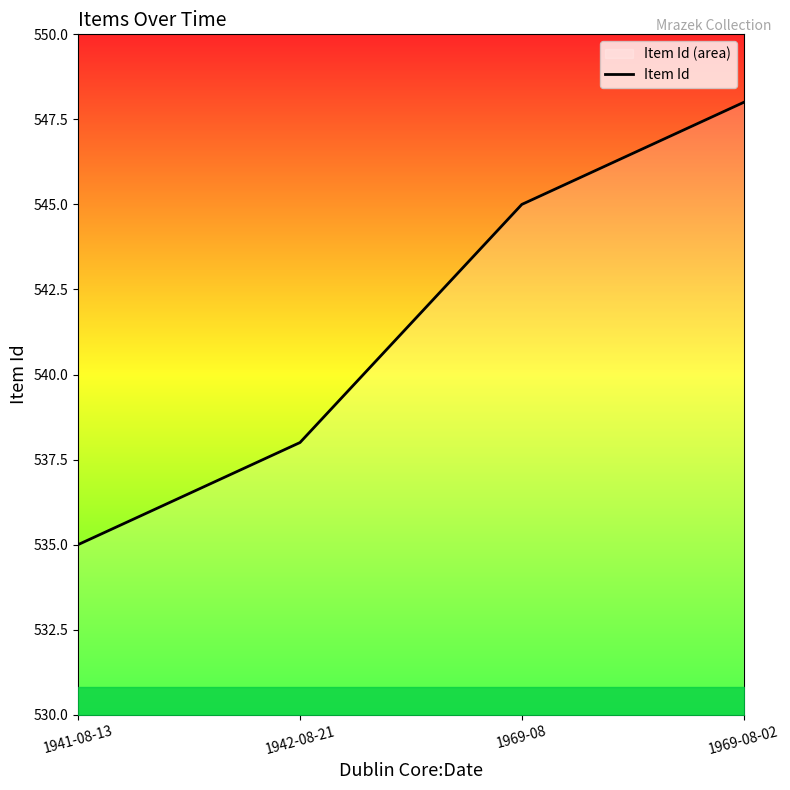

What is the label of the 3rd point from the right?

1942-08-21